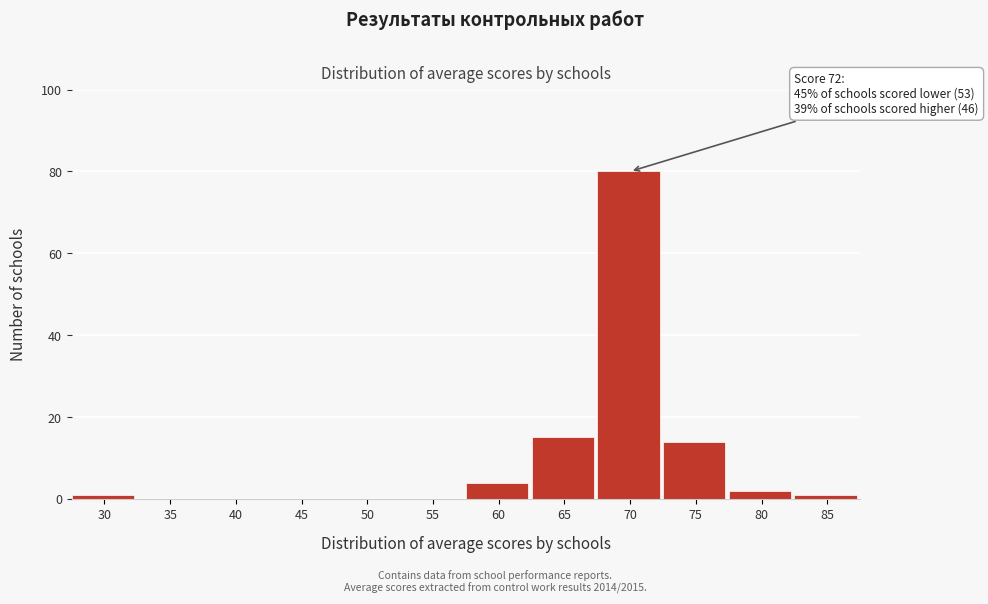

Reading left to right, what are all the values shown in this chart?

30=1	35=0	40=0	45=0	50=0	55=0	60=4	65=15	70=80	75=14	80=2	85=1